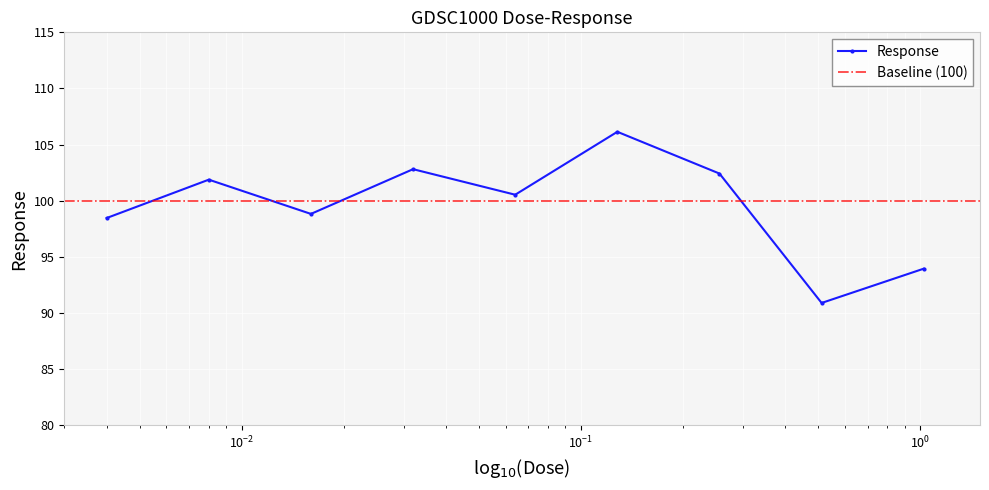

The value at 1.024 is 160.6. True or false?

False